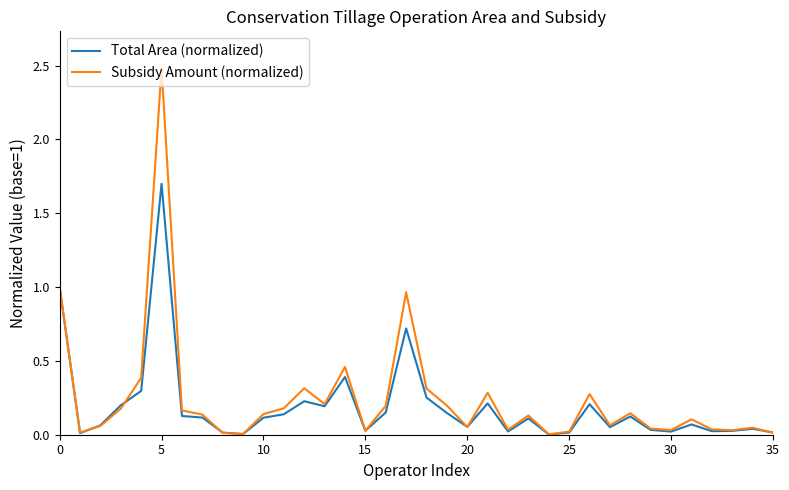

In Total Area (normalized), how many points are lower than both neighbors (excluding endpoints)?

10